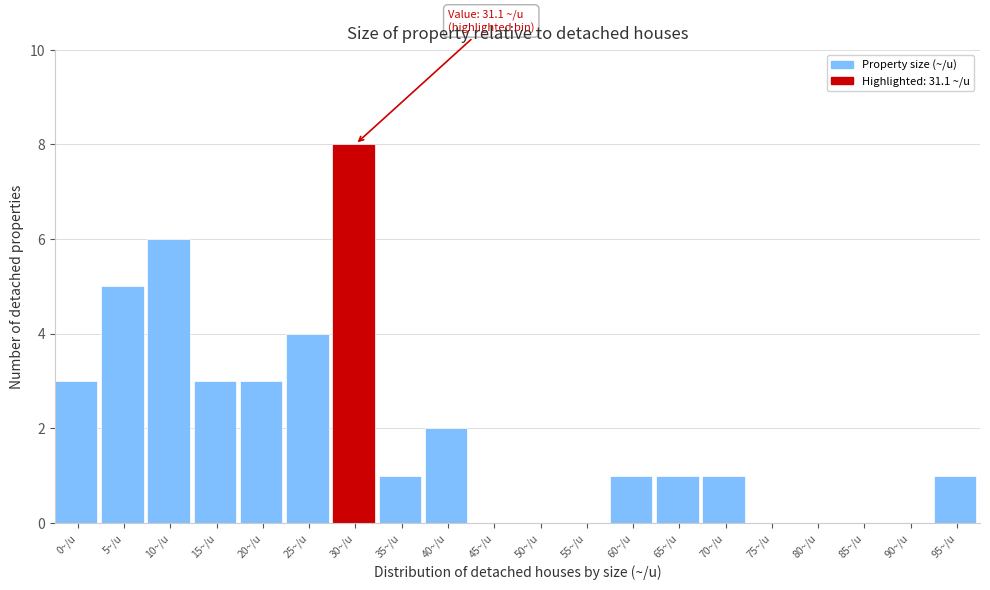

Reading right to left, what are all the values shown in this chart?

95~/u=1	90~/u=0	85~/u=0	80~/u=0	75~/u=0	70~/u=1	65~/u=1	60~/u=1	55~/u=0	50~/u=0	45~/u=0	40~/u=2	35~/u=1	30~/u=8	25~/u=4	20~/u=3	15~/u=3	10~/u=6	5~/u=5	0~/u=3